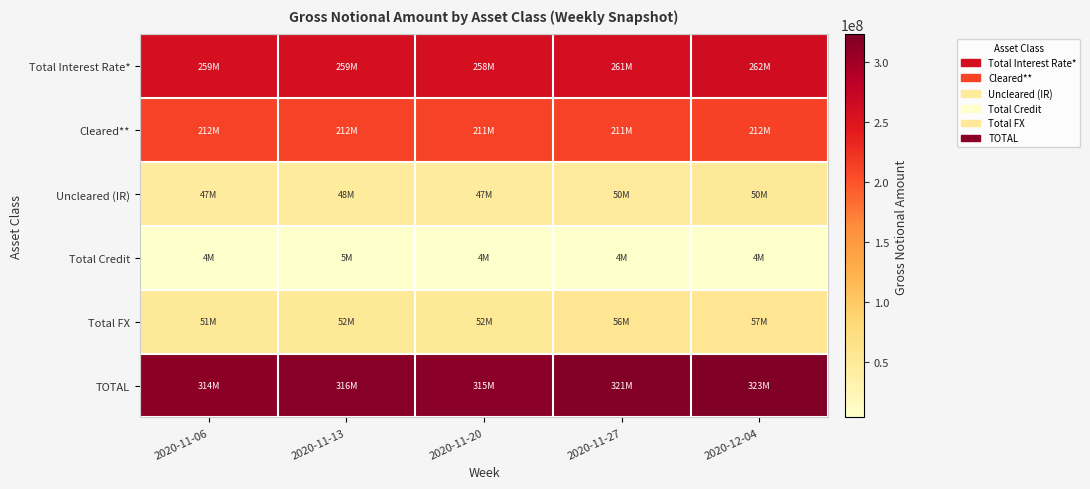

Between 2020-11-06 and 2020-12-04, which series saw the biggest shift?

TOTAL